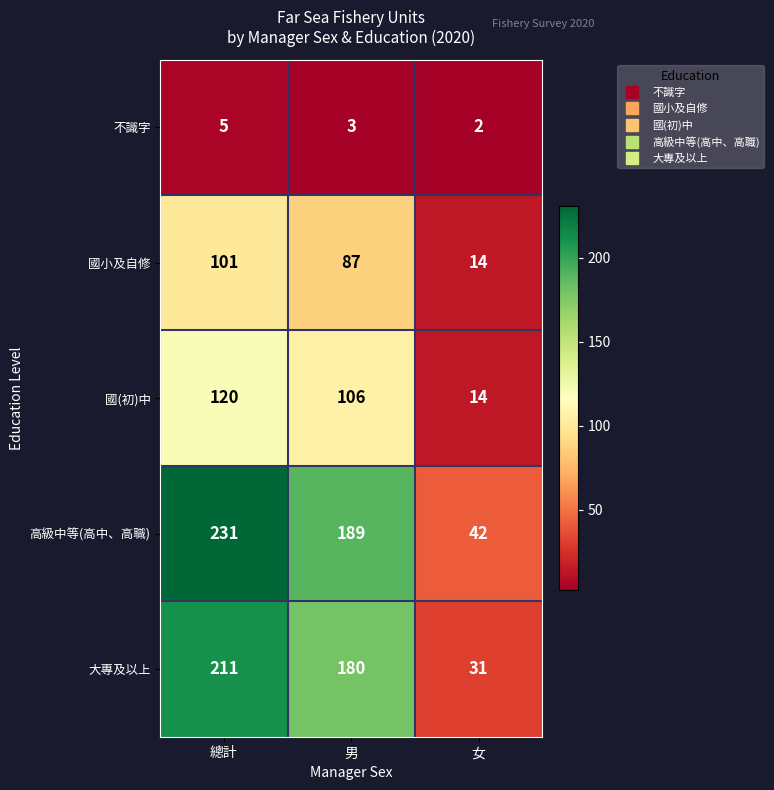

Which series changed the most between 總計 and 女?

高級中等(高中、高職)